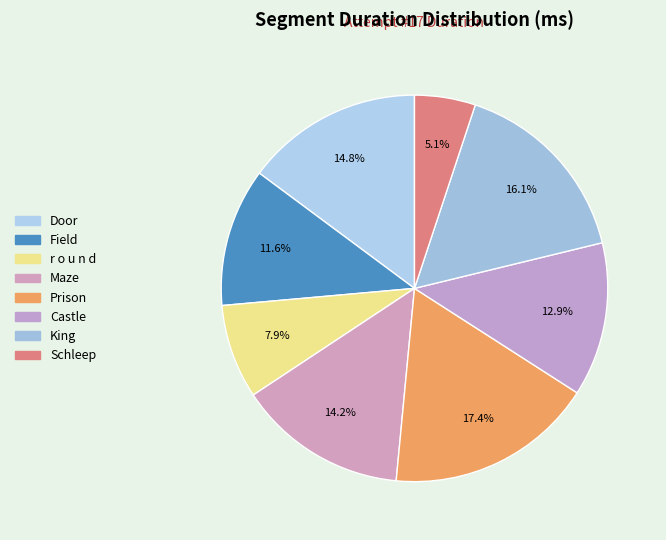

Is it true that Maze is 14% of the pie?

True